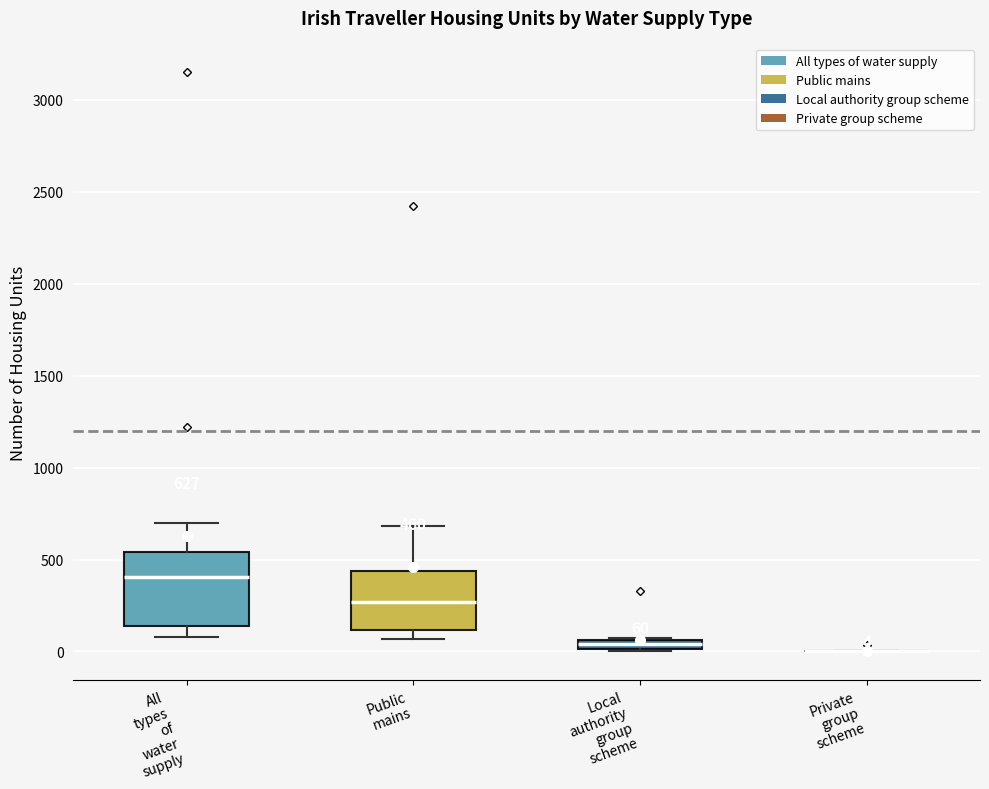

Which box is the tallest, from its lower edge to its upper edge?

All types of water supply